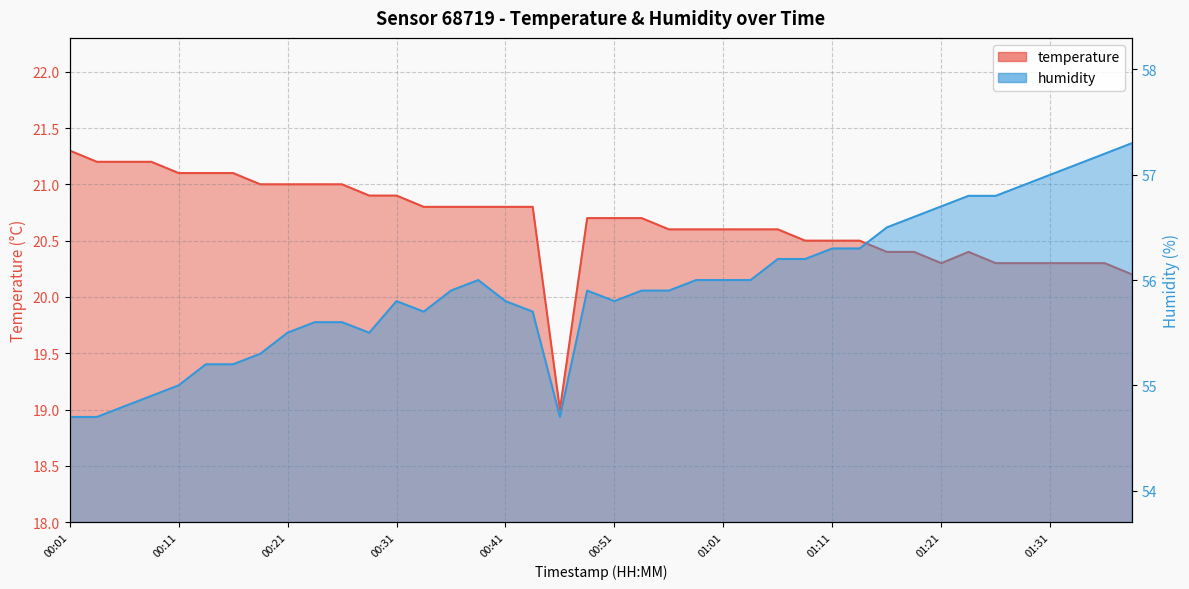

At which category does temperature reach its first local valley?

00:46